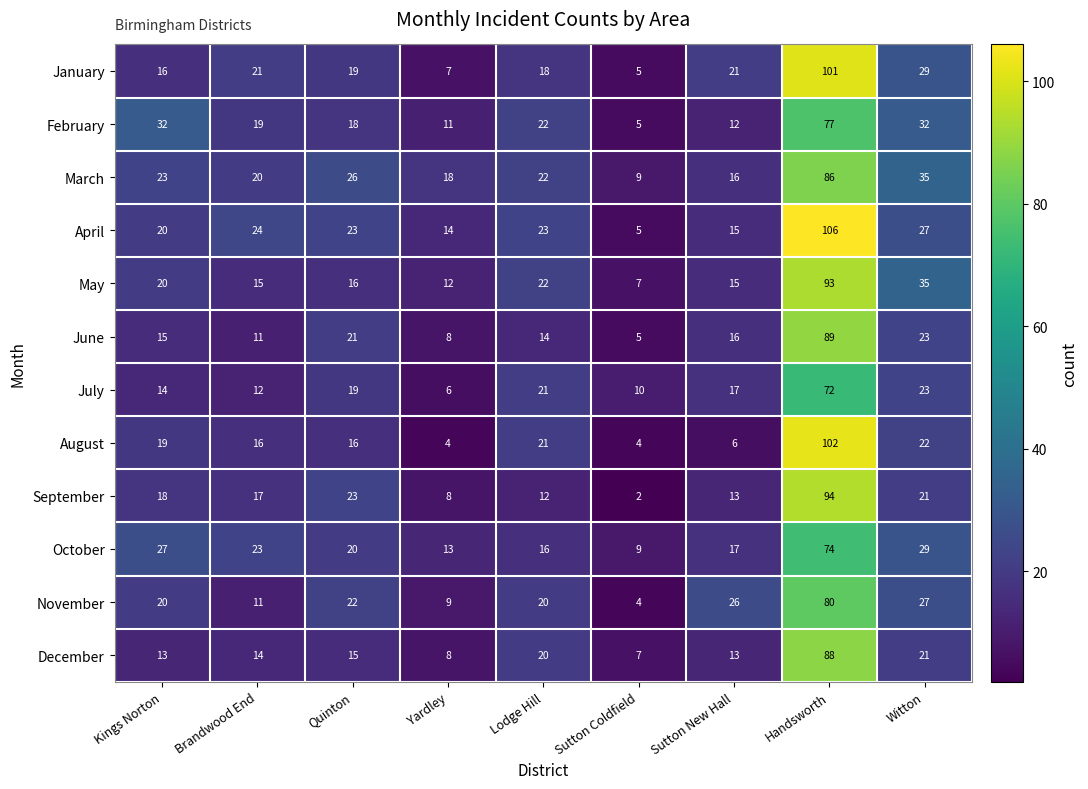

True or false: April has a value of 9 at Sutton Coldfield.

False